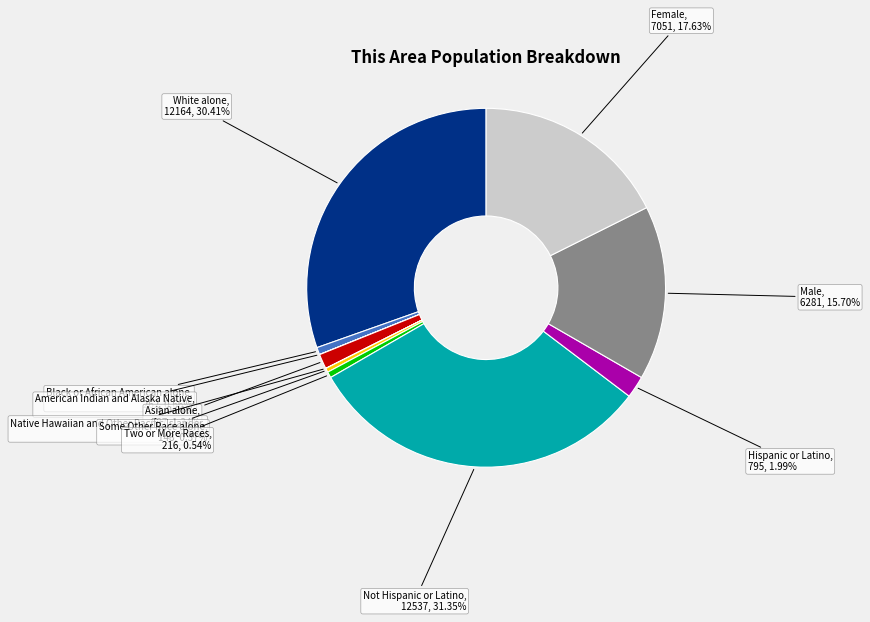

Is there any slice that represents more than half of the pie?

No